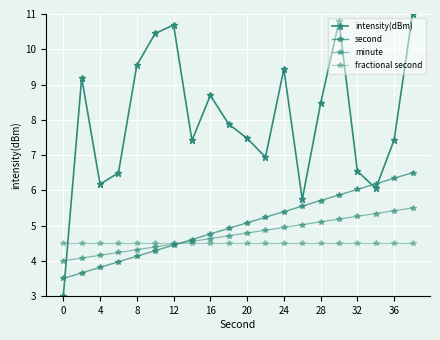

Reading left to right, list all the values displayed in this chart.

intensity(dBm): 3.0	9.2	6.2	6.5	9.5	10.4	10.7	7.4	8.7	7.9	7.5	6.9	9.4	5.7	8.5	10.8	6.5	6.1	7.4	11.0
second: 3.5	3.7	3.8	4.0	4.1	4.3	4.4	4.6	4.8	4.9	5.1	5.2	5.4	5.6	5.7	5.9	6.0	6.2	6.3	6.5
minute: 4.0	4.1	4.2	4.2	4.3	4.4	4.5	4.6	4.6	4.7	4.8	4.9	4.9	5.0	5.1	5.2	5.3	5.3	5.4	5.5
fractional second: 4.5	4.5	4.5	4.5	4.5	4.5	4.5	4.5	4.5	4.5	4.5	4.5	4.5	4.5	4.5	4.5	4.5	4.5	4.5	4.5